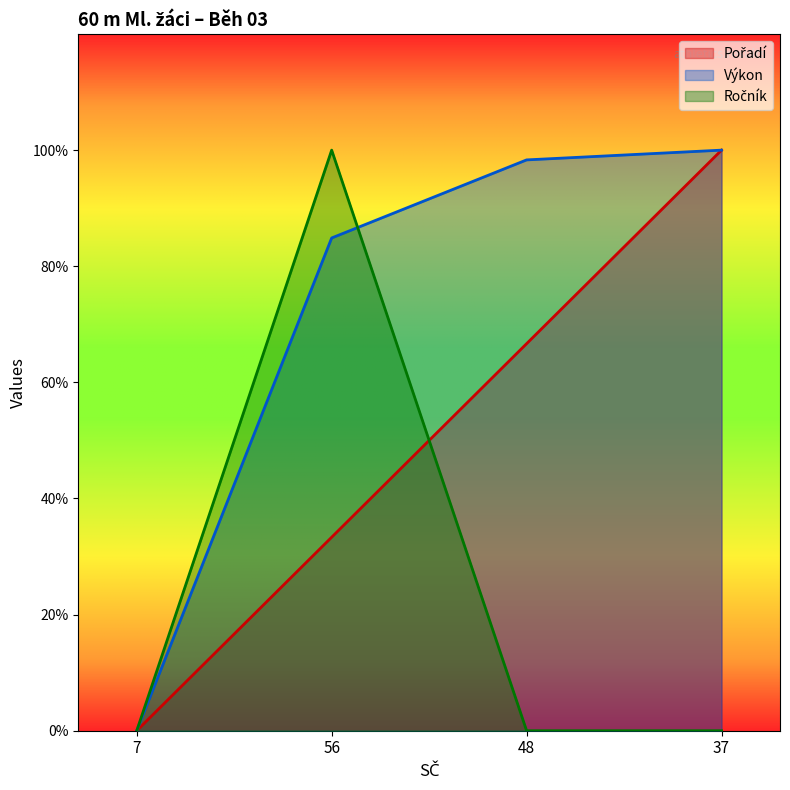

How many lines are shown in the chart?

3